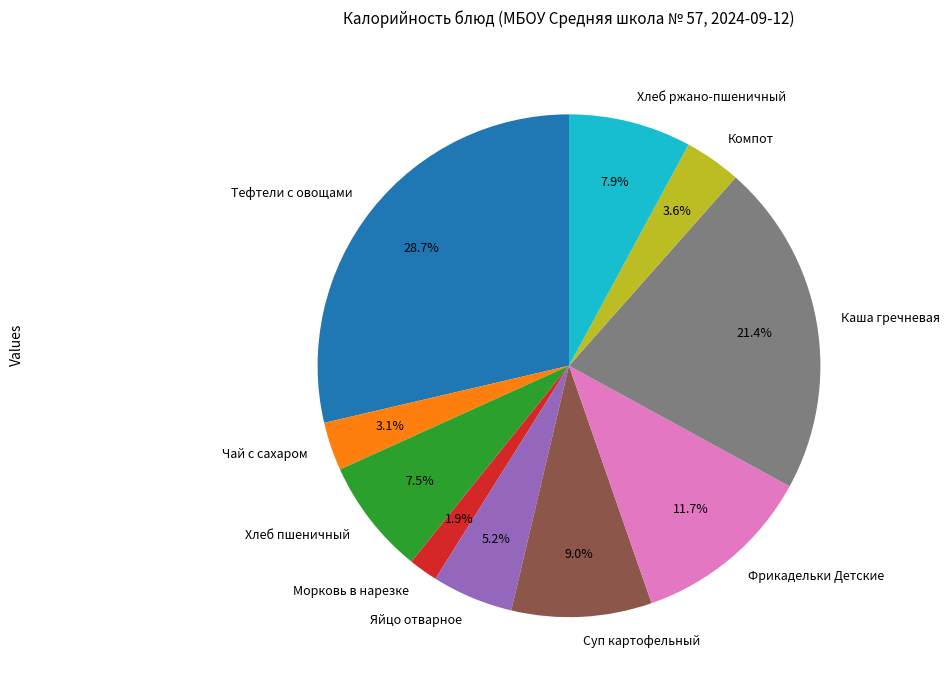

To the nearest percent, what portion does Каша гречневая represent?

21%